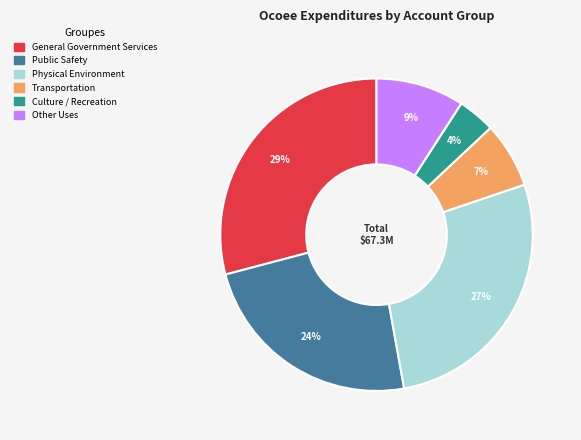

To the nearest percent, what is the combined percentage of Physical Environment and General Government Services?

56%